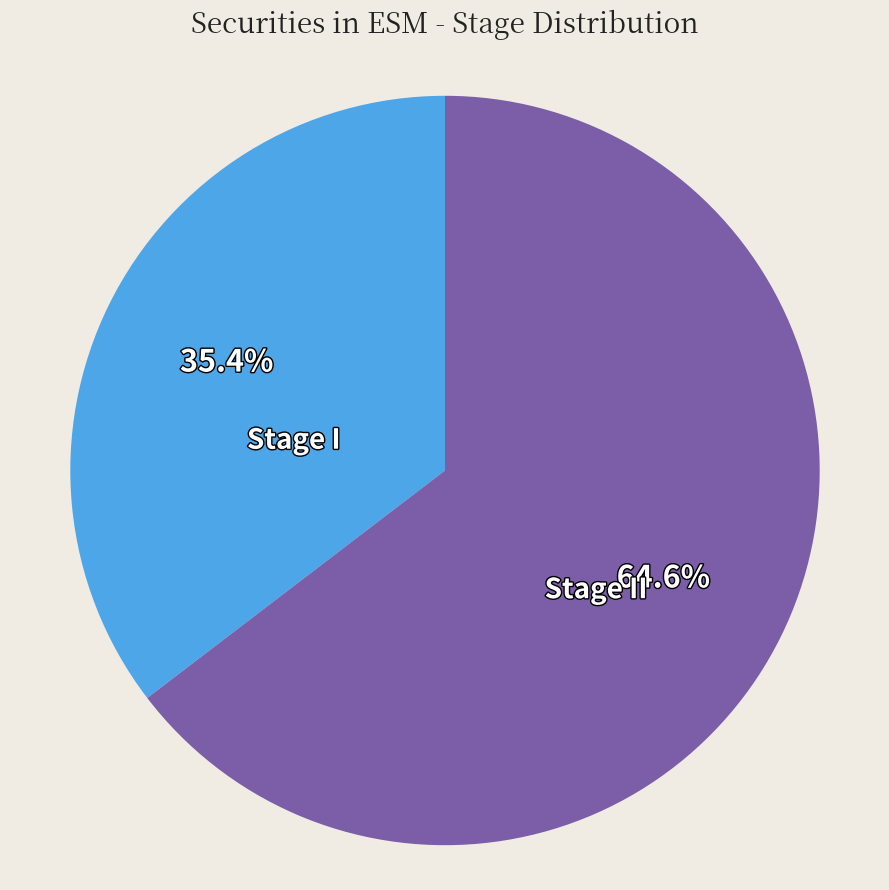

How much of the chart is everything except Stage I?

64.6%